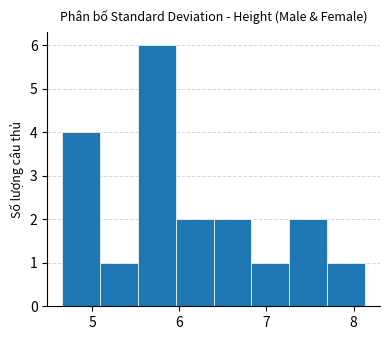

Reading left to right, list every bar in this chart as the range it spans on the x-axis followed by its height. Neither the bar edges nor the heights are printed on the chart, so give them approximately, as read against the axes.

4.7 to 5.1: 4
5.1 to 5.5: 1
5.5 to 6.0: 6
6.0 to 6.4: 2
6.4 to 6.8: 2
6.8 to 7.3: 1
7.3 to 7.7: 2
7.7 to 8.1: 1